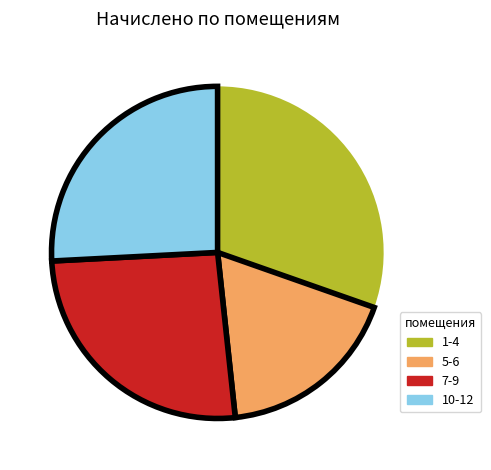

Does any single category account for the majority?

No